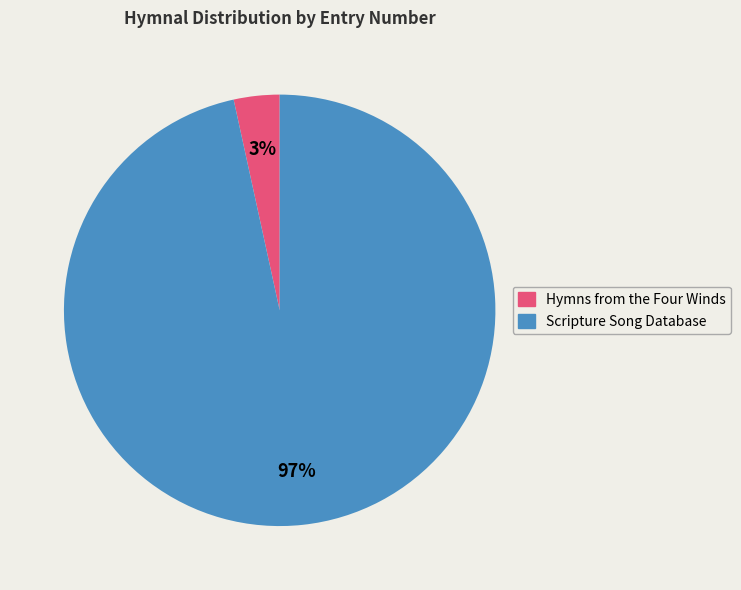

Does Scripture Song Database represent more than half of the total?

Yes